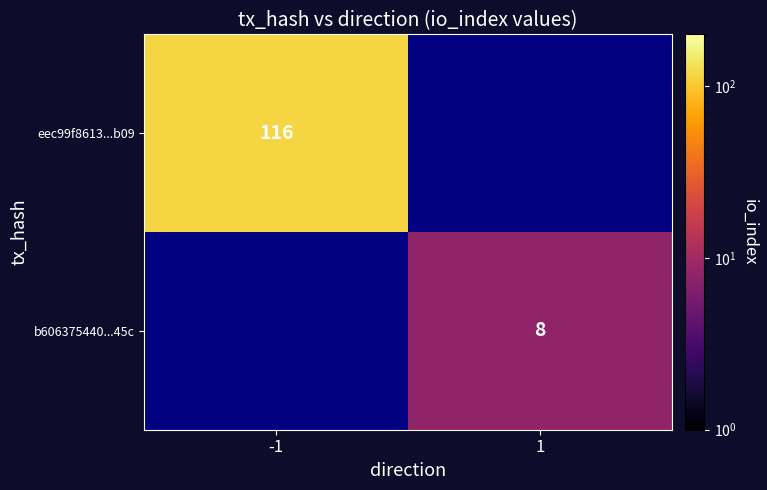

Is it true that b606375440...45c equals 10 at 1?

False